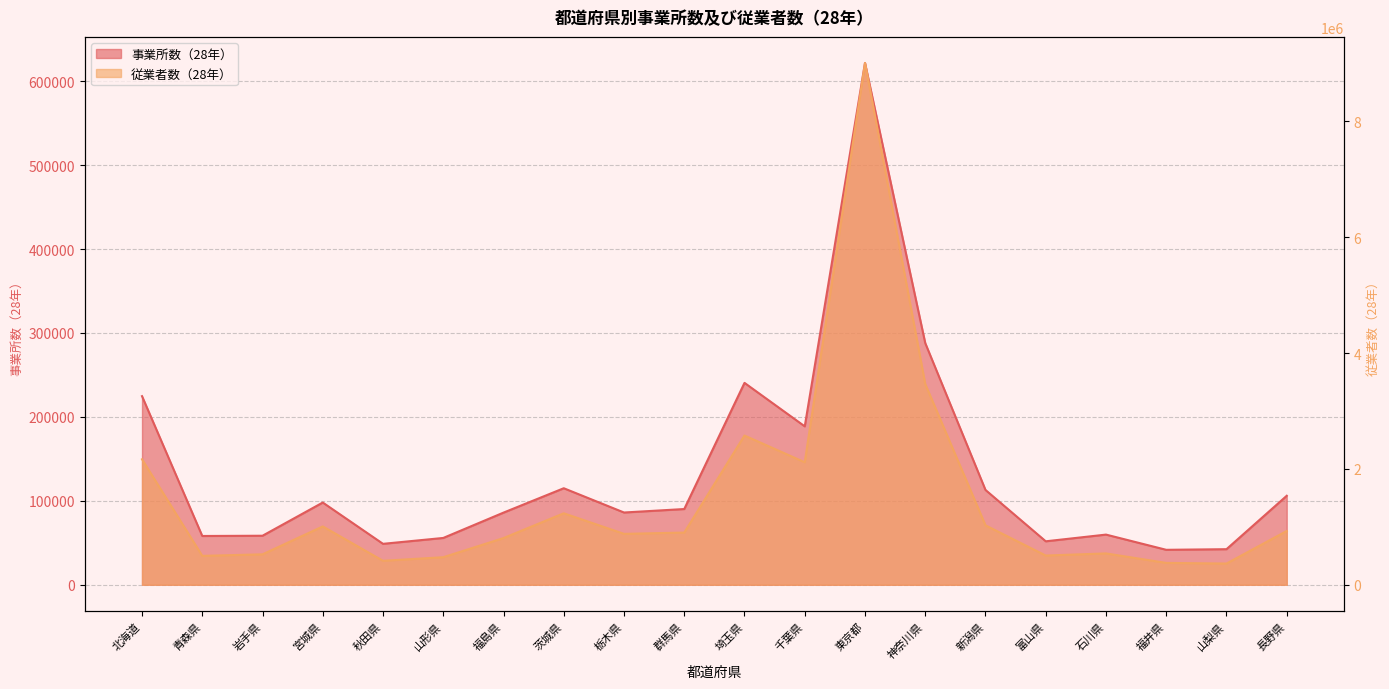

Rank the series at 栃木県 from highest to lowest value.

従業者数（28年）, 事業所数（28年）